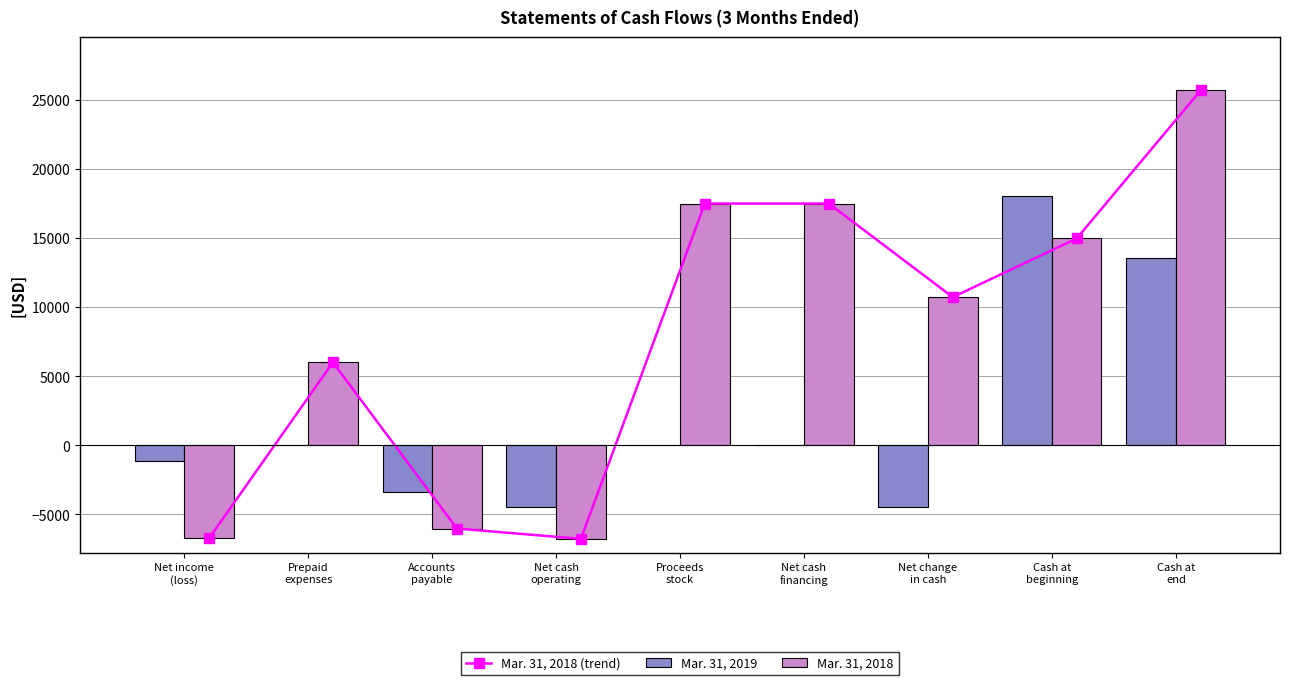

At which label does Mar. 31, 2018 (trend) first exceed 10723?

Proceeds
stock